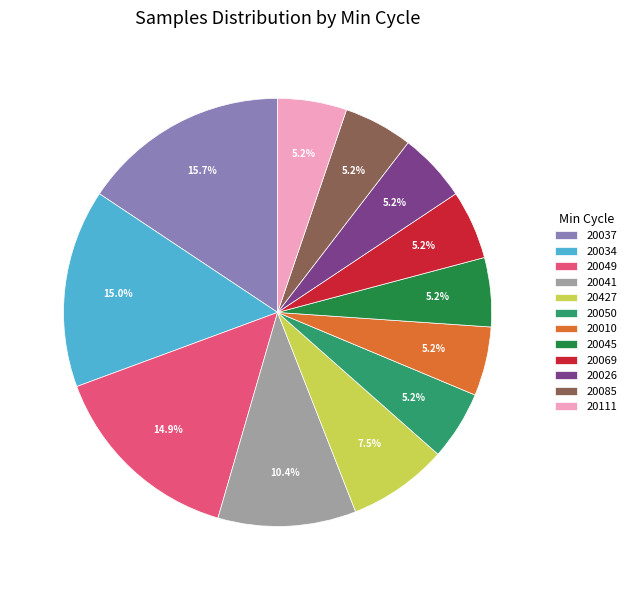

What is the largest slice in the pie chart?

20037